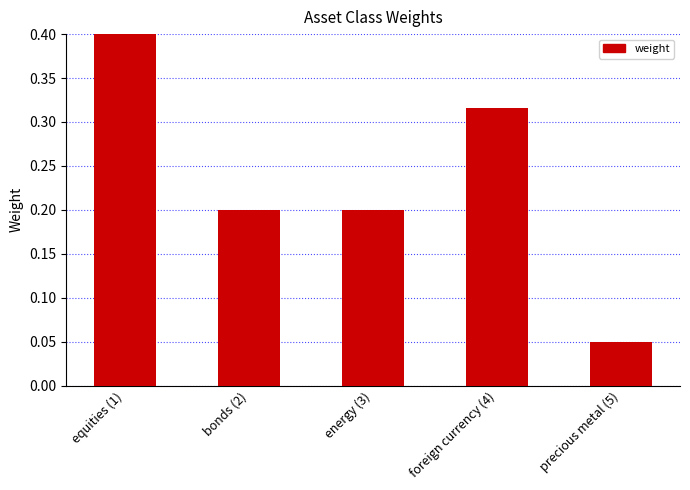

How many bars are there in total?

5